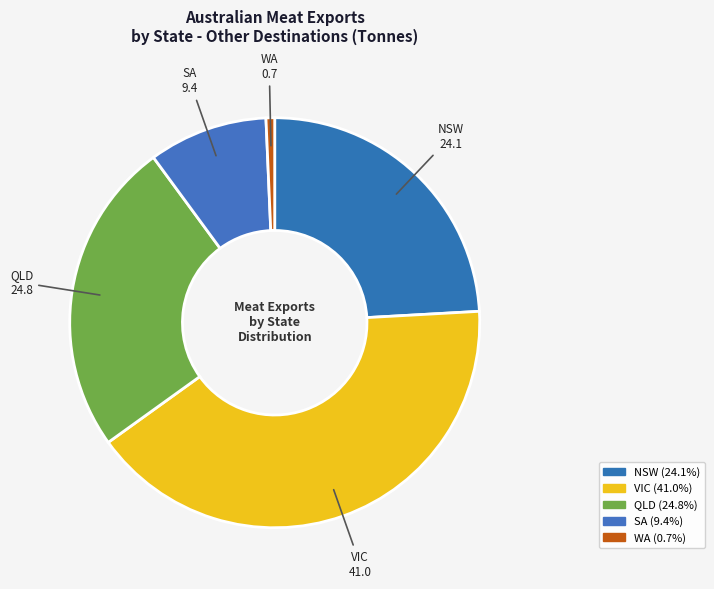

Which has a higher value, VIC or WA?

VIC